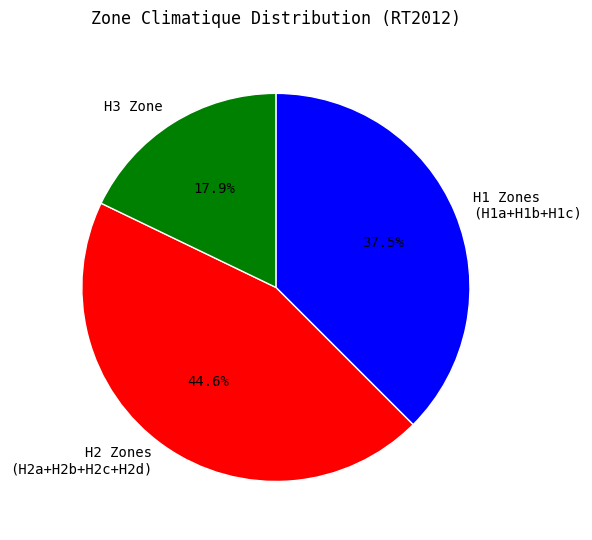

Rank the categories by value from highest to lowest.

H2 Zones (H2a+H2b+H2c+H2d), H1 Zones (H1a+H1b+H1c), H3 Zone